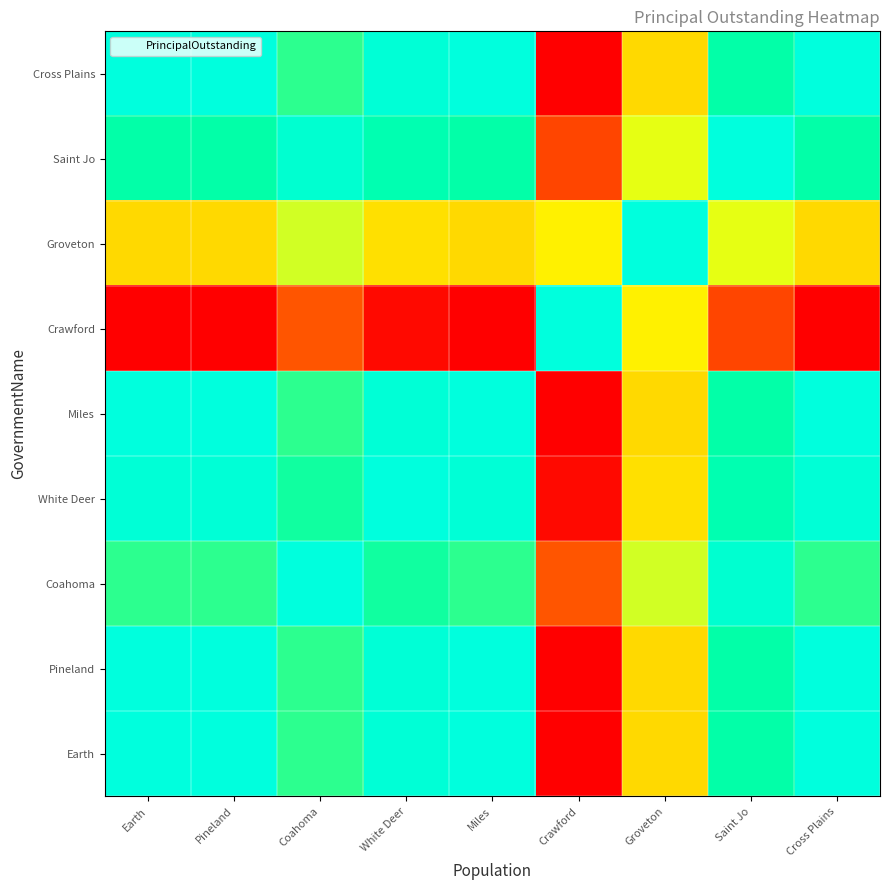

Reading right to left, extract all data points from this chart.

Earth: Cross Plains=1.0	Saint Jo=0.9	Groveton=0.5	Crawford=0.0	Miles=1.0	White Deer=1.0	Coahoma=0.8	Pineland=1.0	Earth=1.0
Pineland: Cross Plains=1.0	Saint Jo=0.9	Groveton=0.5	Crawford=0.0	Miles=1.0	White Deer=1.0	Coahoma=0.8	Pineland=1.0	Earth=1.0
Coahoma: Cross Plains=0.8	Saint Jo=1.0	Groveton=0.6	Crawford=0.2	Miles=0.8	White Deer=0.8	Coahoma=1.0	Pineland=0.8	Earth=0.8
White Deer: Cross Plains=1.0	Saint Jo=0.9	Groveton=0.5	Crawford=0.0	Miles=1.0	White Deer=1.0	Coahoma=0.8	Pineland=1.0	Earth=1.0
Miles: Cross Plains=1.0	Saint Jo=0.9	Groveton=0.5	Crawford=0.0	Miles=1.0	White Deer=1.0	Coahoma=0.8	Pineland=1.0	Earth=1.0
Crawford: Cross Plains=0.0	Saint Jo=0.1	Groveton=0.5	Crawford=1.0	Miles=0.0	White Deer=0.0	Coahoma=0.2	Pineland=0.0	Earth=0.0
Groveton: Cross Plains=0.5	Saint Jo=0.6	Groveton=1.0	Crawford=0.5	Miles=0.5	White Deer=0.5	Coahoma=0.6	Pineland=0.5	Earth=0.5
Saint Jo: Cross Plains=0.9	Saint Jo=1.0	Groveton=0.6	Crawford=0.1	Miles=0.9	White Deer=0.9	Coahoma=1.0	Pineland=0.9	Earth=0.9
Cross Plains: Cross Plains=1.0	Saint Jo=0.9	Groveton=0.5	Crawford=0.0	Miles=1.0	White Deer=1.0	Coahoma=0.8	Pineland=1.0	Earth=1.0